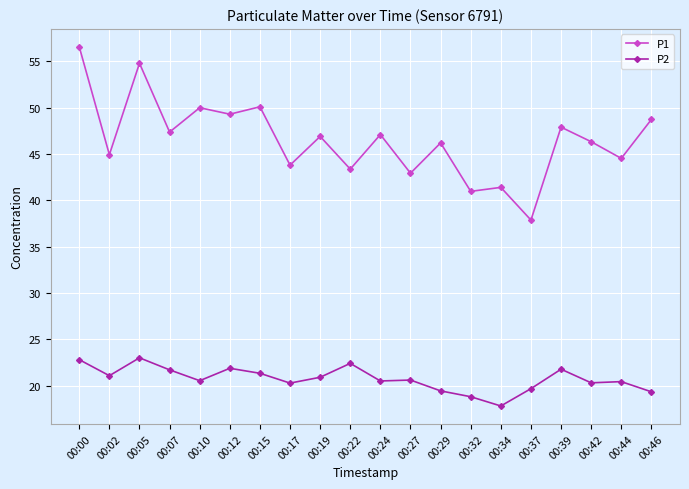

What is the highest value of the P1 series?

56.6